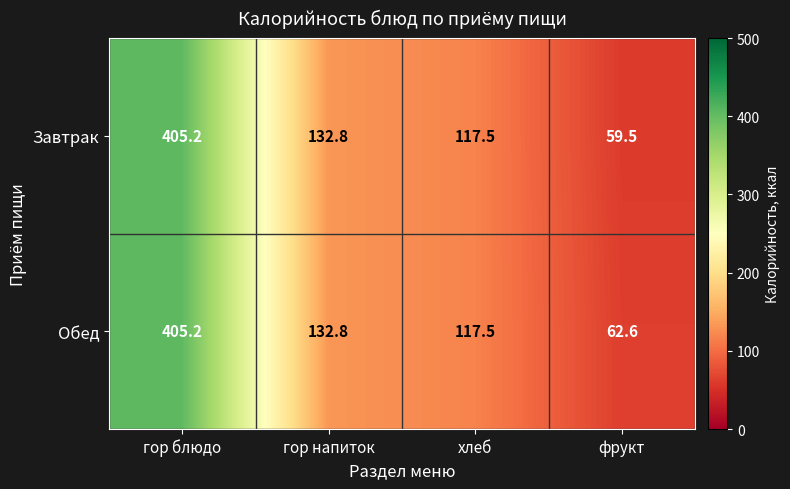

What is the sum of the Обед values at гор блюдо and фрукт?

467.8